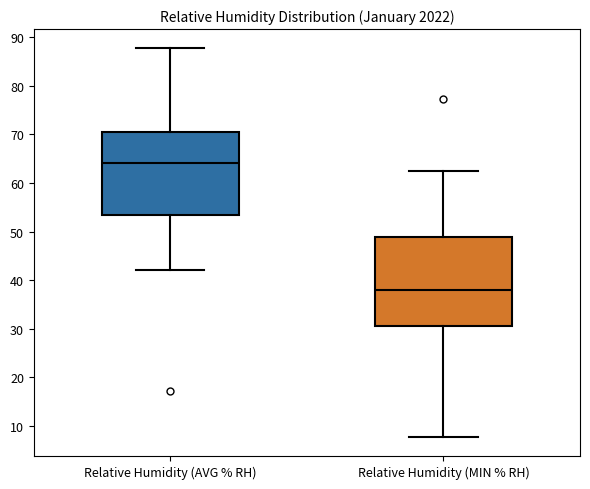

Where does the median line of the box for Relative Humidity (AVG % RH) sit on the y-axis? The values are not printed on the chart, so give them approximately, as read against the axis.

64